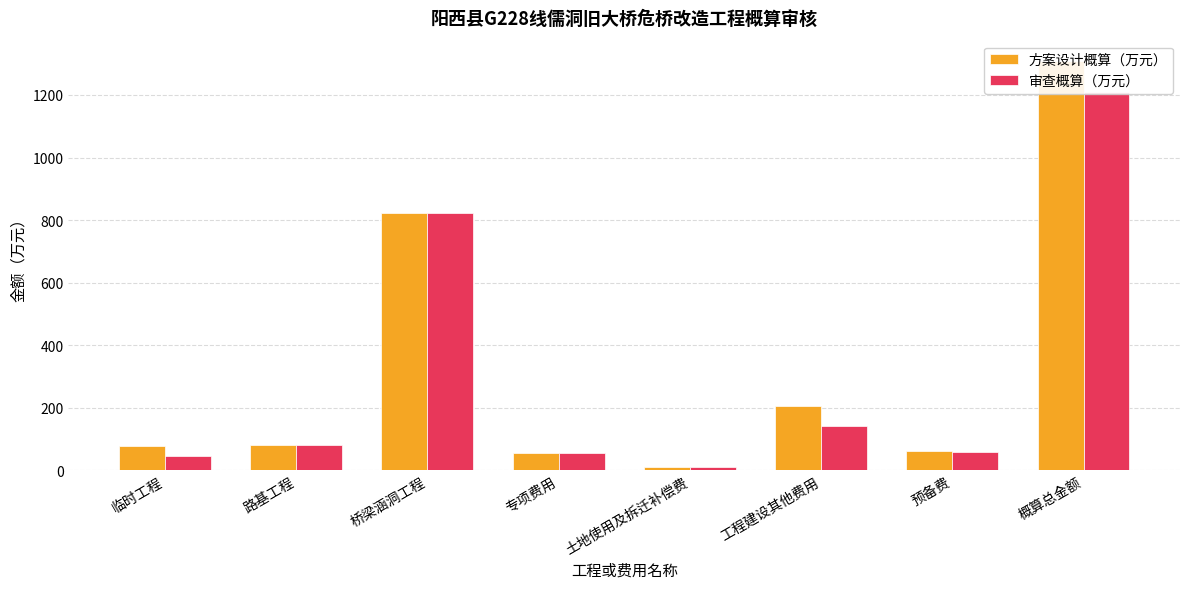

How many data points does each series have?

8